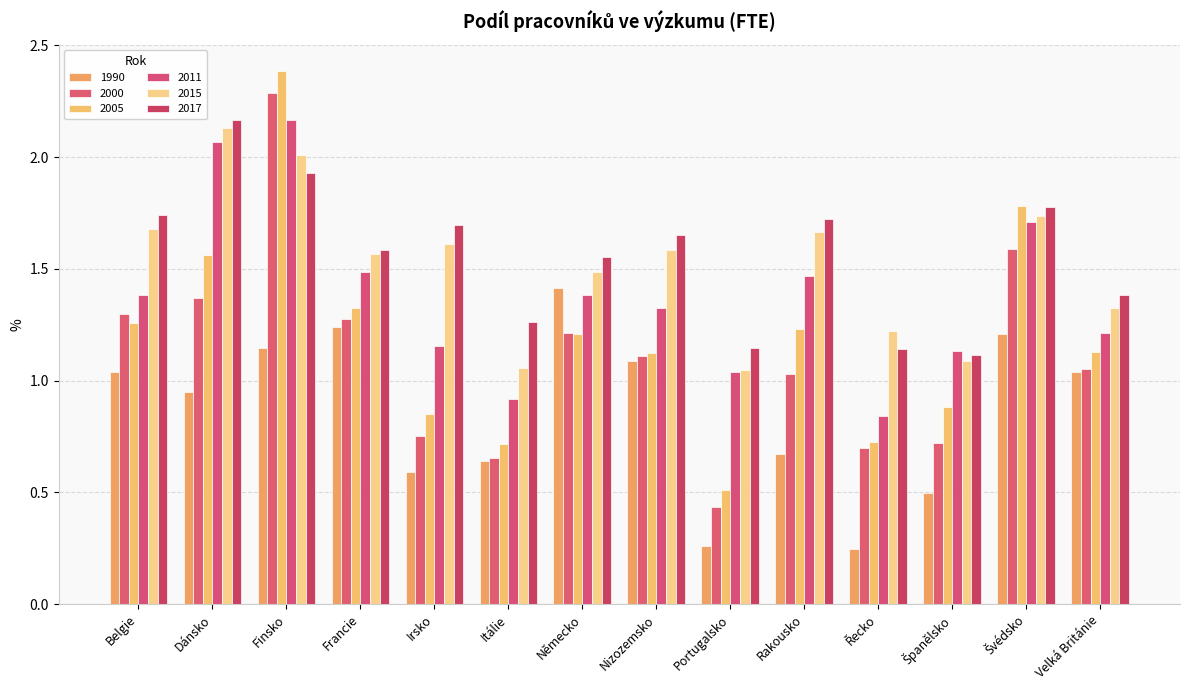

The value of 2015 at Irsko is 1.6. True or false?

True